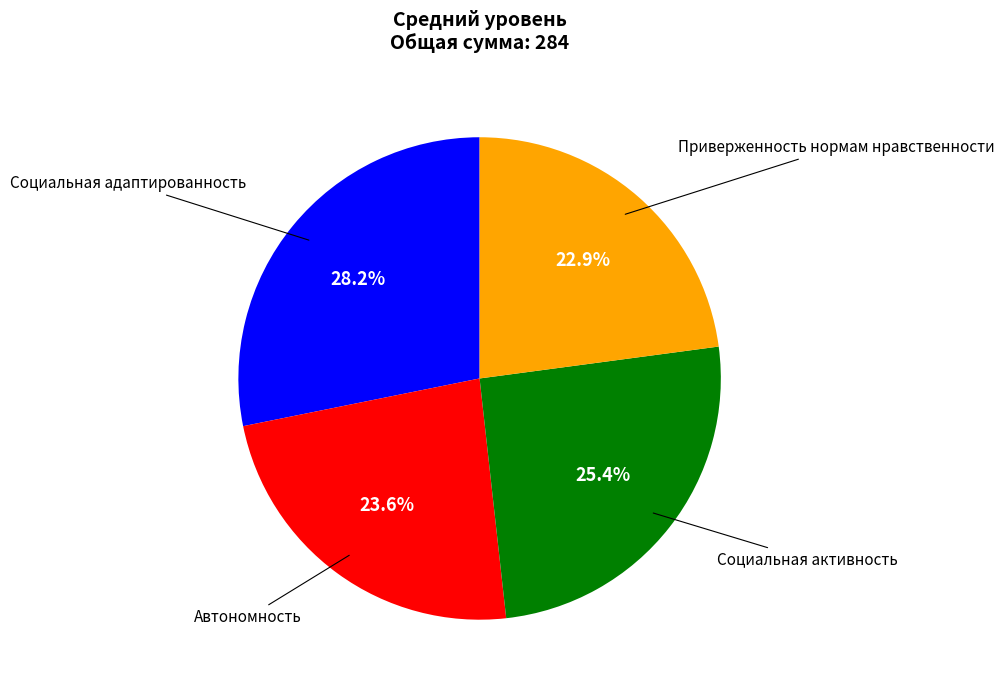

Is there a majority slice in this chart?

No